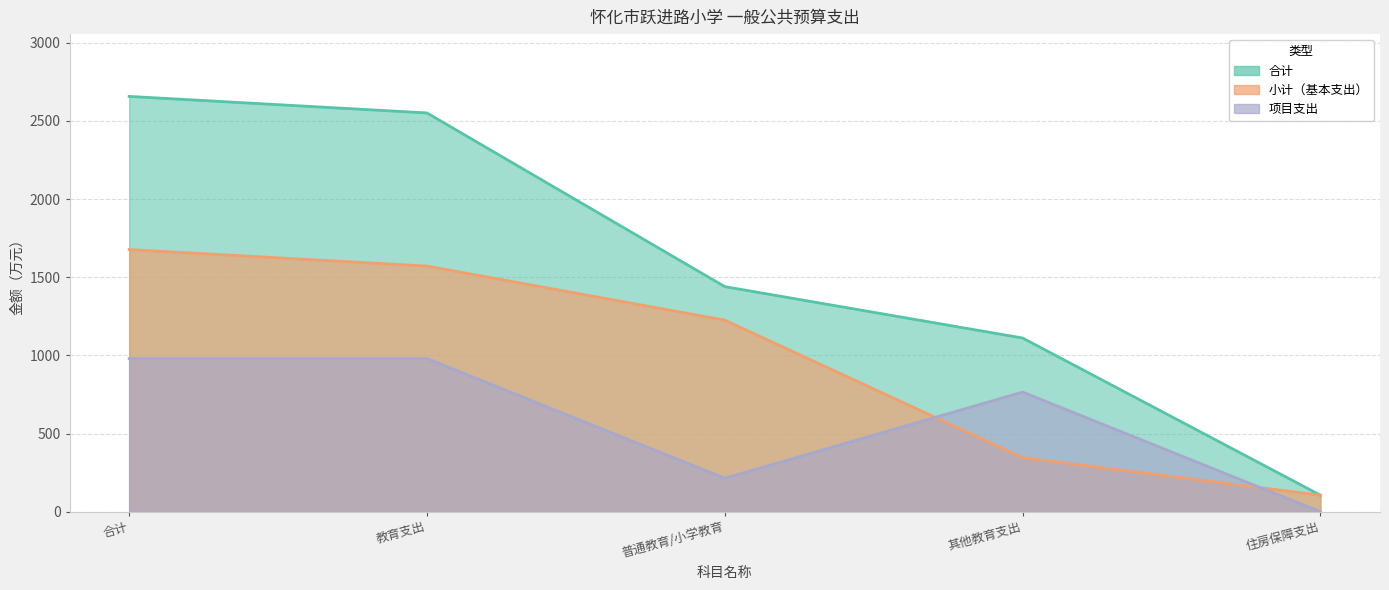

What are all the series names shown in the legend?

合计, 小计, 项目支出